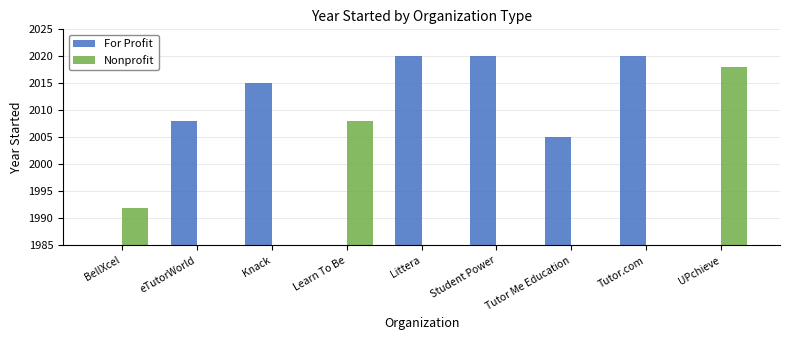

At Littera, list the series in order from largest to smallest.

For Profit, Nonprofit